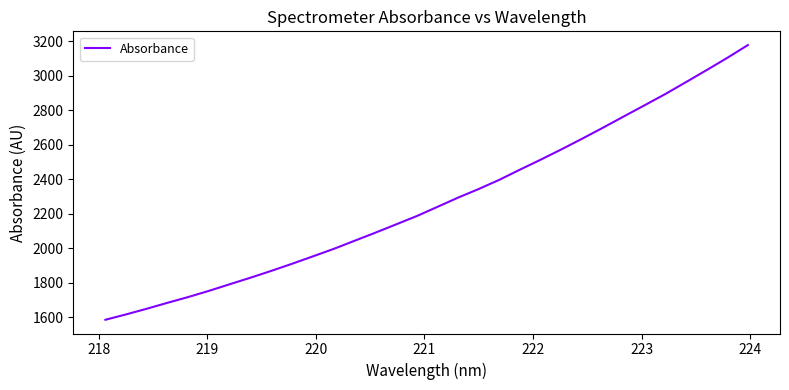

What is the greatest value displayed?

3178.7